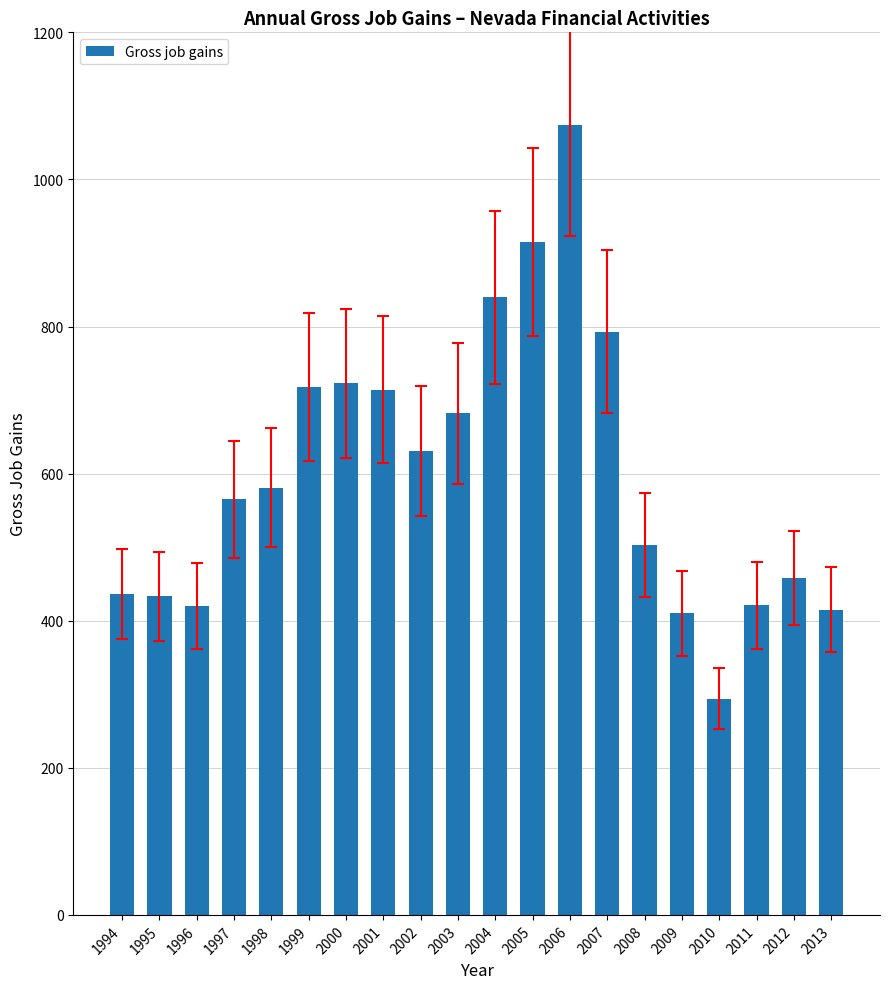

The chart shows a value of 998 at 2002. True or false?

False